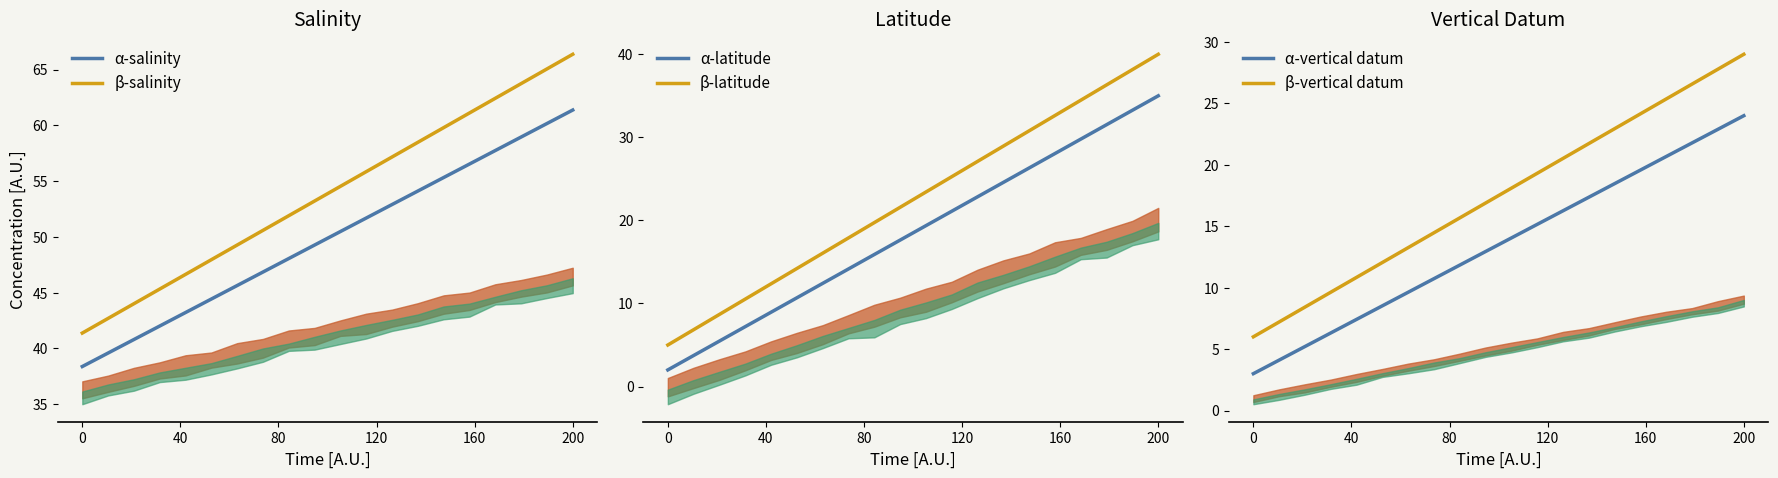

At which category does the chart reach its peak across all series?

200